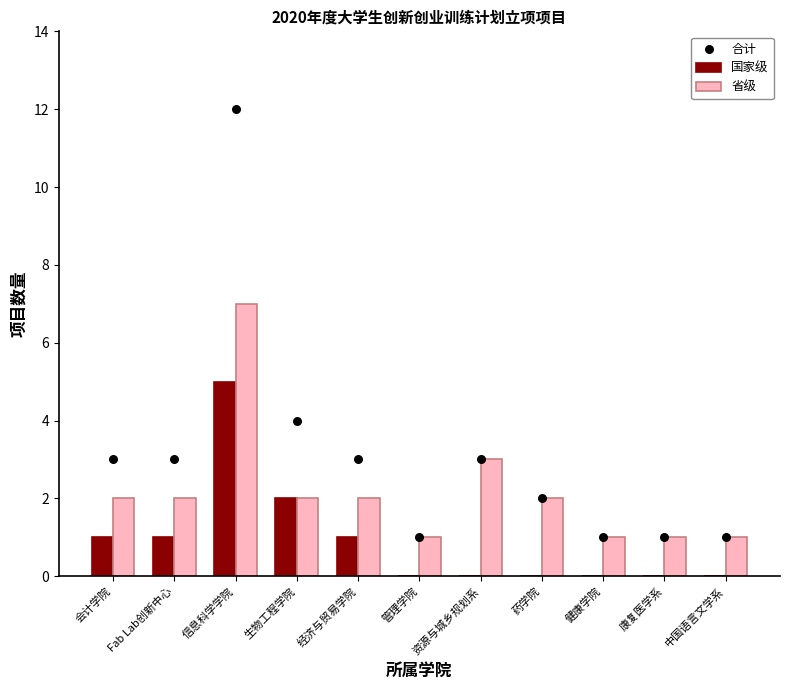

Which series reaches the maximum Y coordinate?

合计